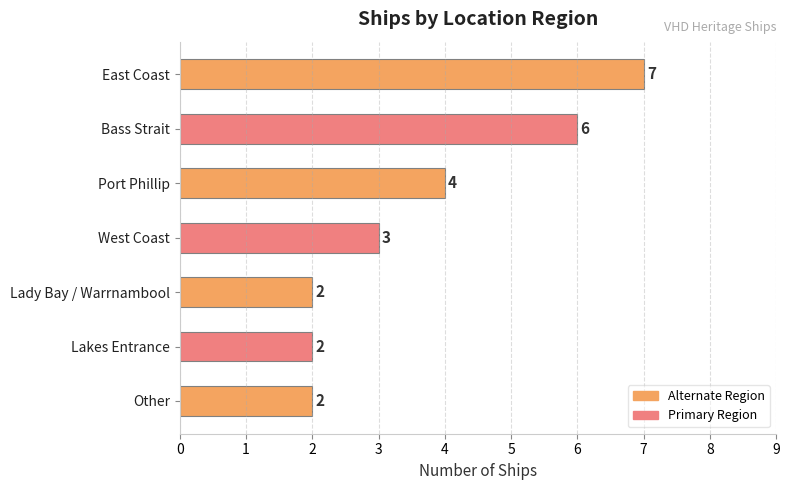

What is the sum of all values?

26